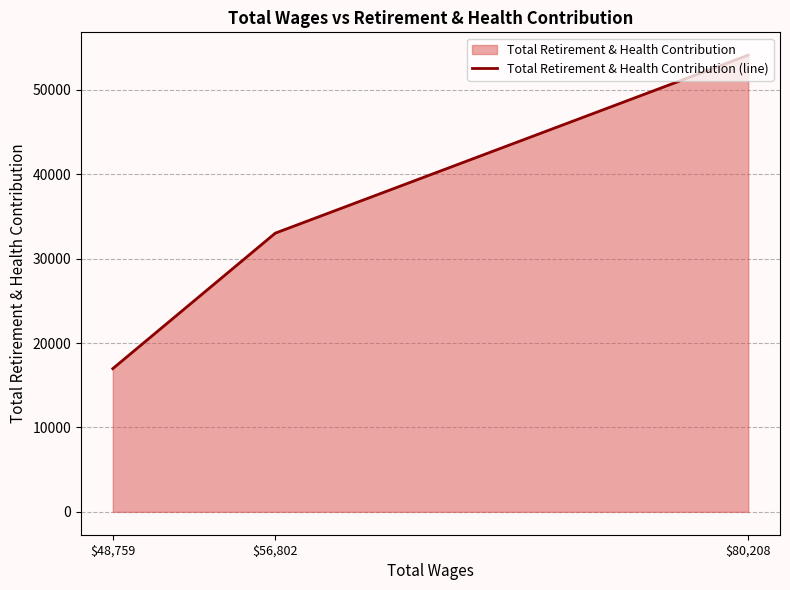

What is the change in value from $48,759 to $56,802?

+16053